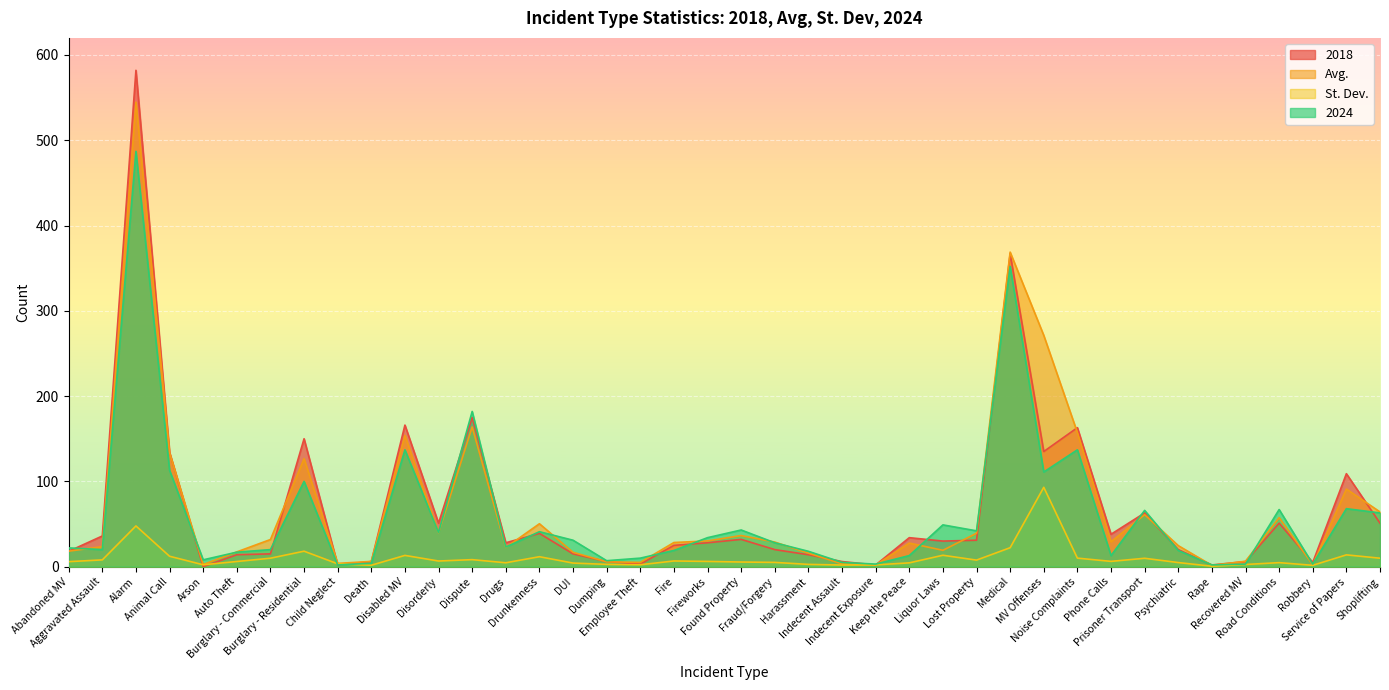

What is the difference between the second highest and second lowest values in the 2024 series?

350.0